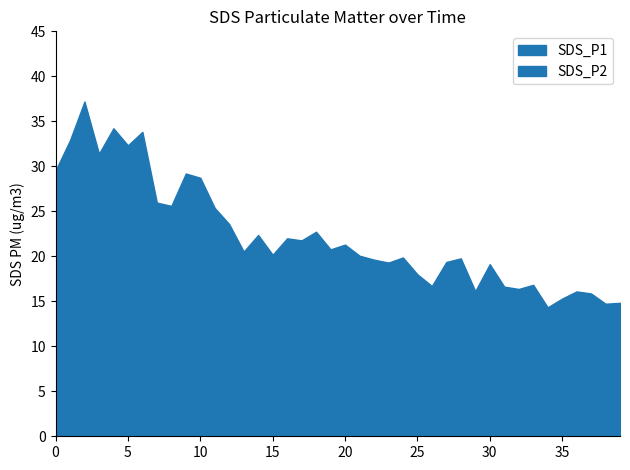

What is the sum of all SDS_P1 values?

890.5